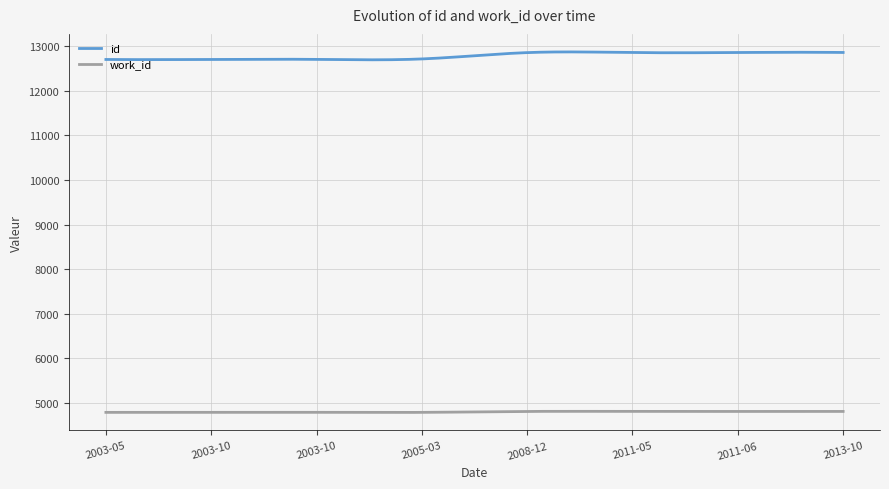

Rank the series by their maximum value, from lowest to highest.

work_id, id